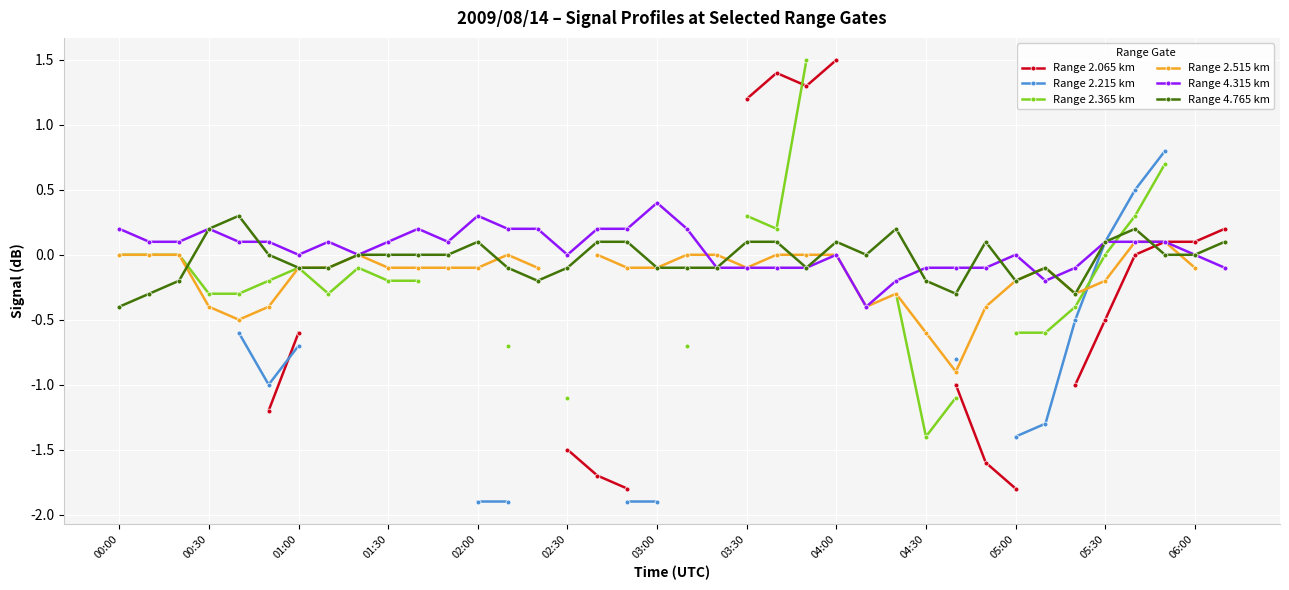

The Range 2.365 km series shows -0.4 at 32. True or false?

True